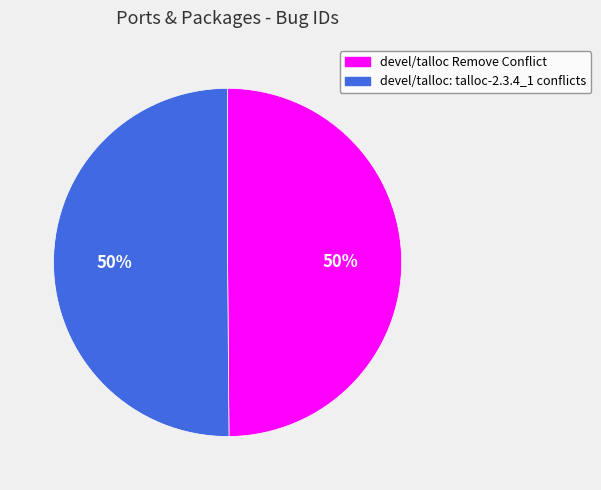

To the nearest percent, what is the combined percentage of devel/talloc Remove Conflict and devel/talloc: talloc-2.3.4_1 conflicts?

100%